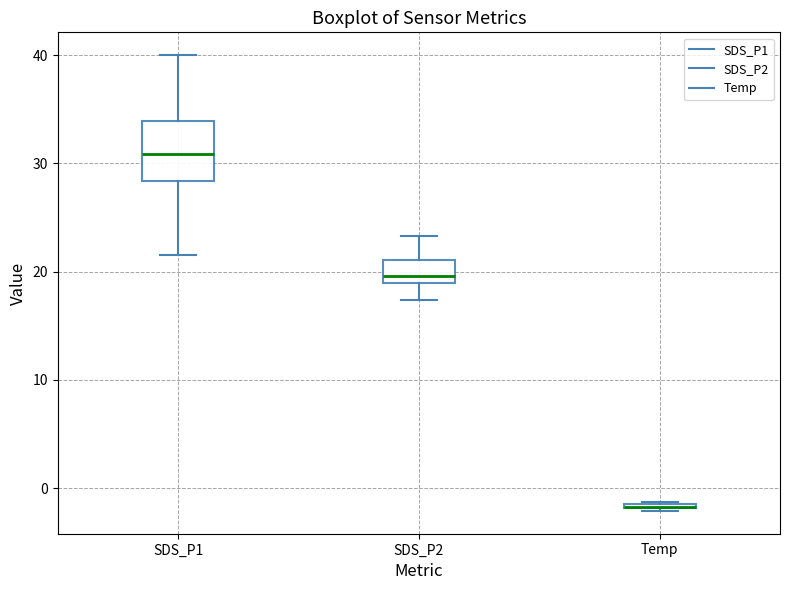

Comparing the boxes themselves (not the whiskers), which one is the tallest?

SDS_P1